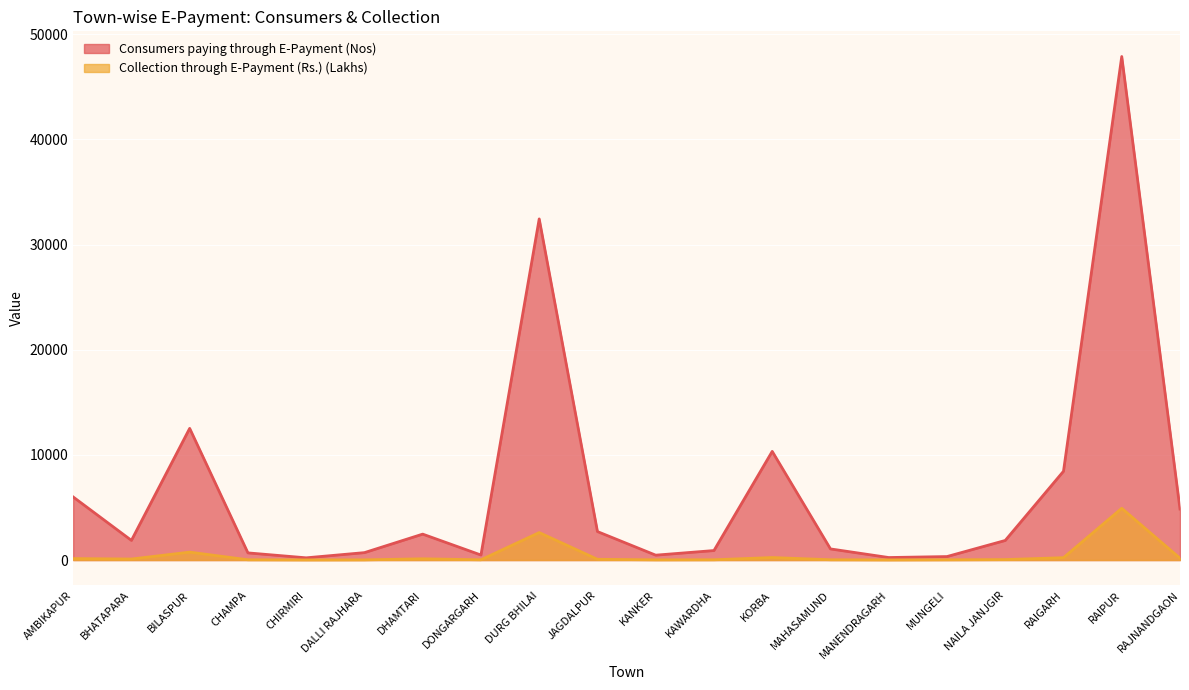

What is the total value across all series at BILASPUR?

13277.9